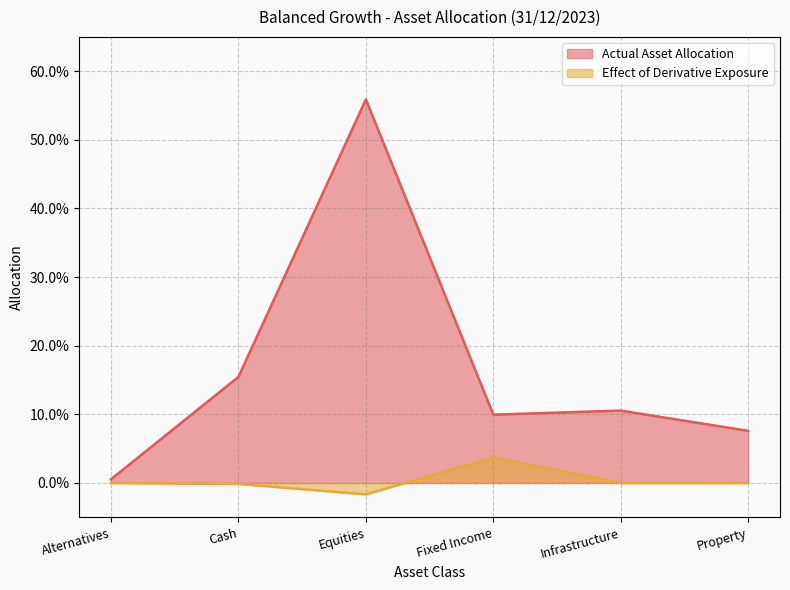

Between Cash and Equities, which is larger?

Equities